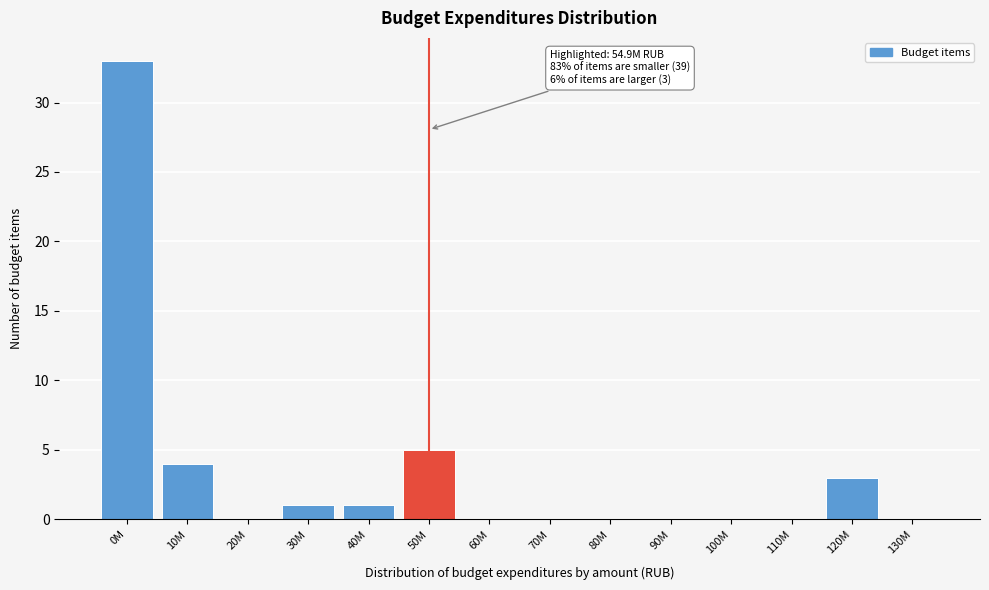

Reading right to left, what are all the values shown in this chart?

130M=0	120M=3	110M=0	100M=0	90M=0	80M=0	70M=0	60M=0	50M=5	40M=1	30M=1	20M=0	10M=4	0M=33